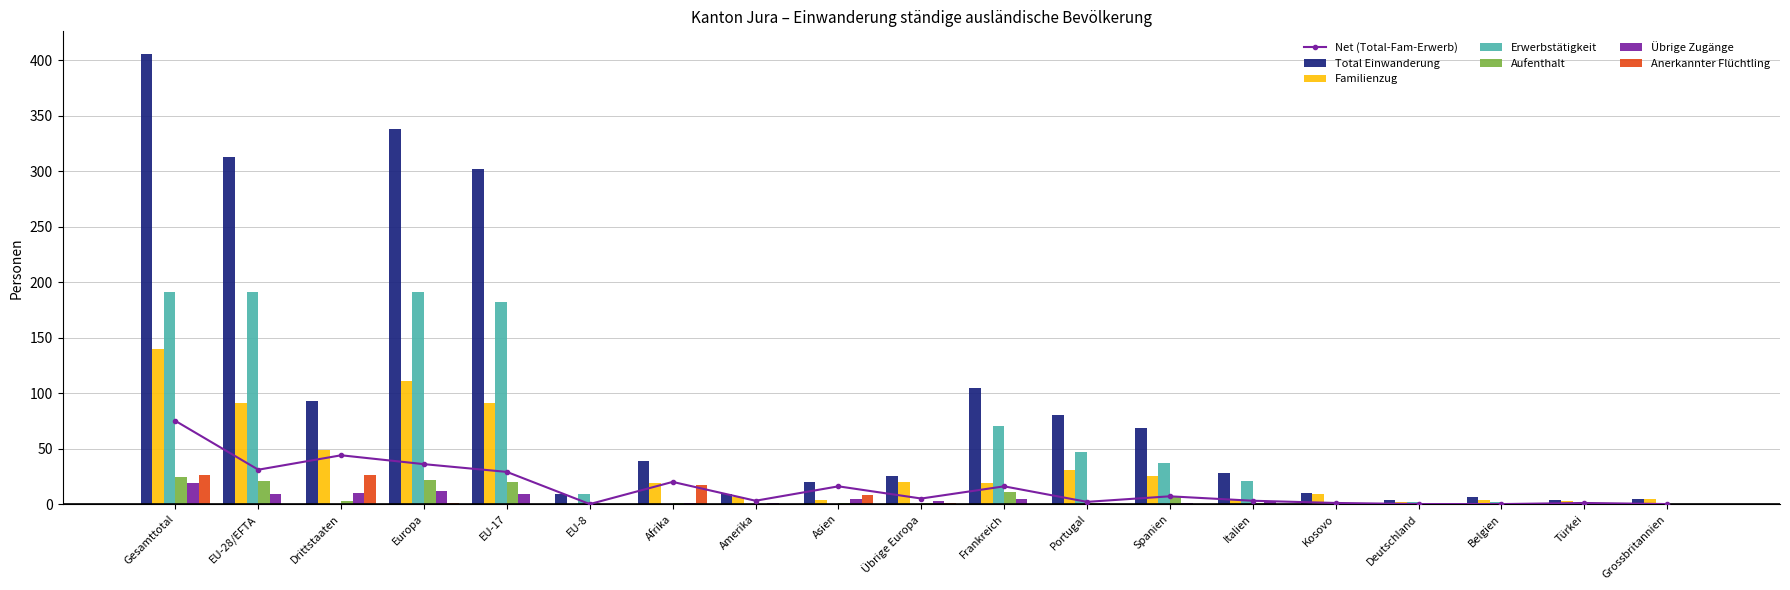

True or false: Erwerbstätigkeit has a value of 288 at Europa.

False